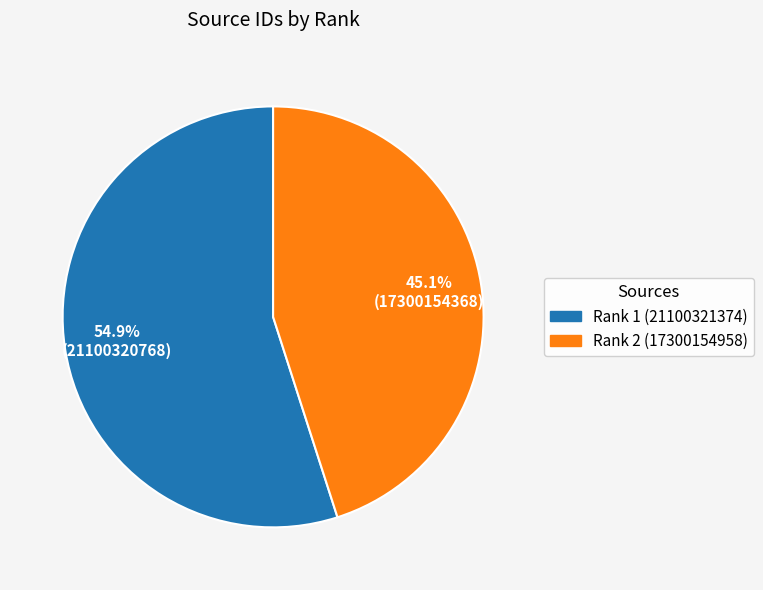

To the nearest percent, what is the difference between the largest and smallest slice percentages?

10%